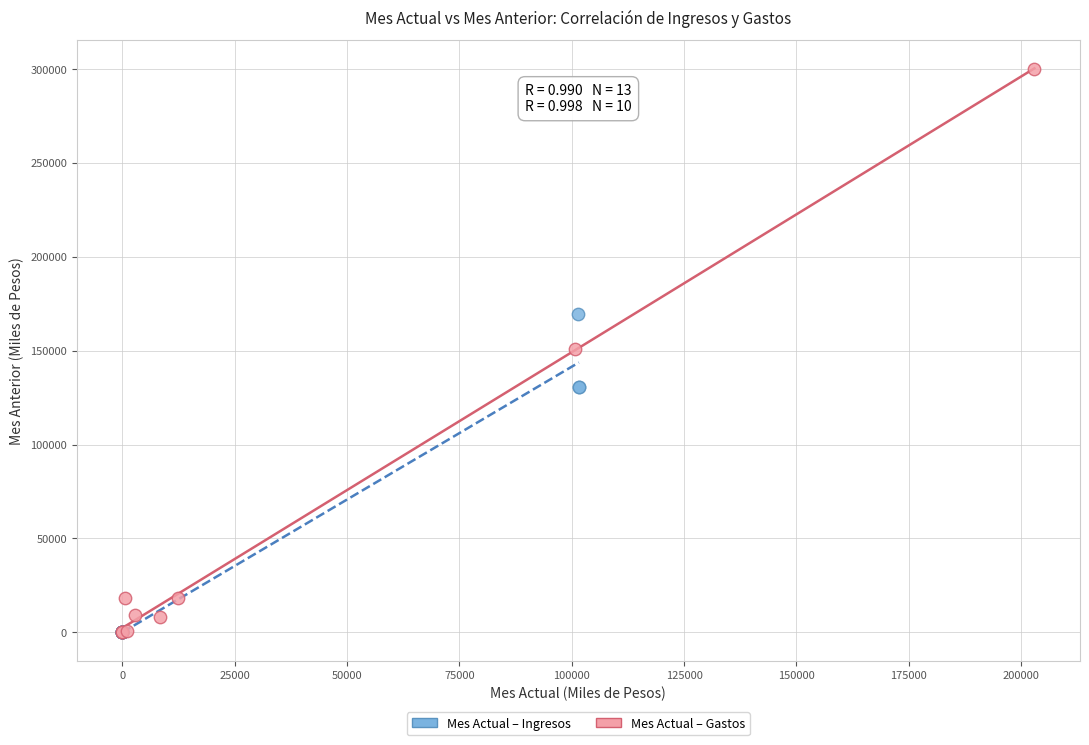

What are all the series names shown in the legend?

Mes Actual – Ingresos, Mes Actual – Gastos